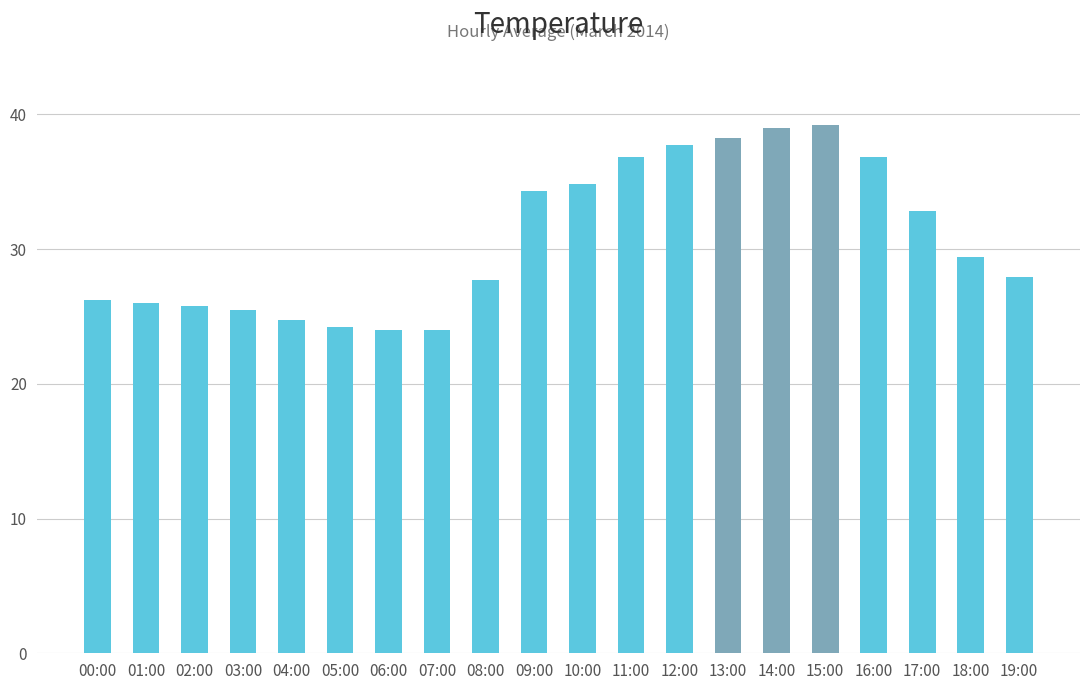

Is it true that the value at 08:00 is 37.0?

False